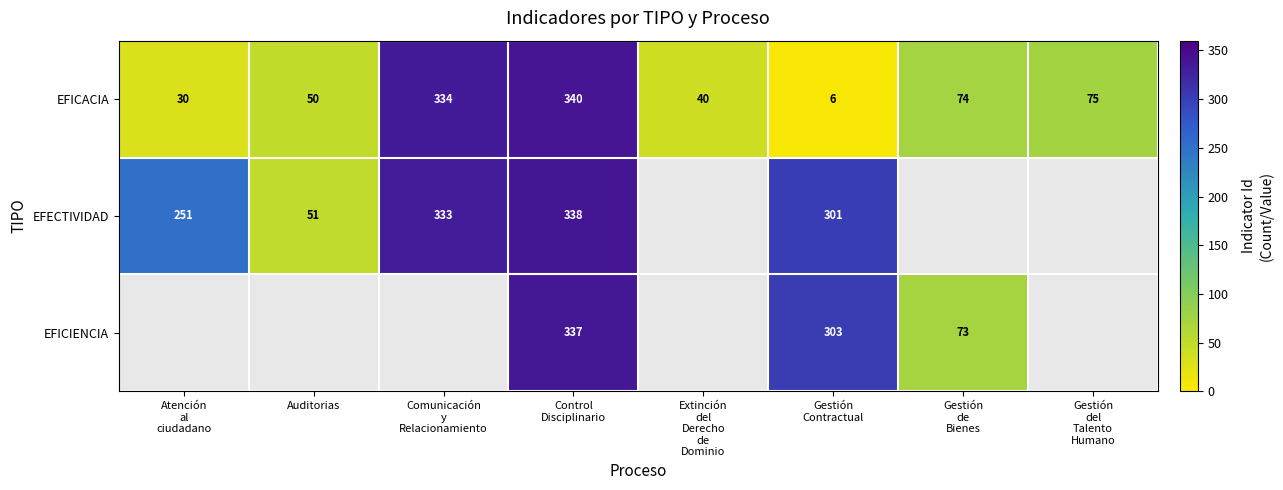

What is the minimum value for EFICACIA?

6